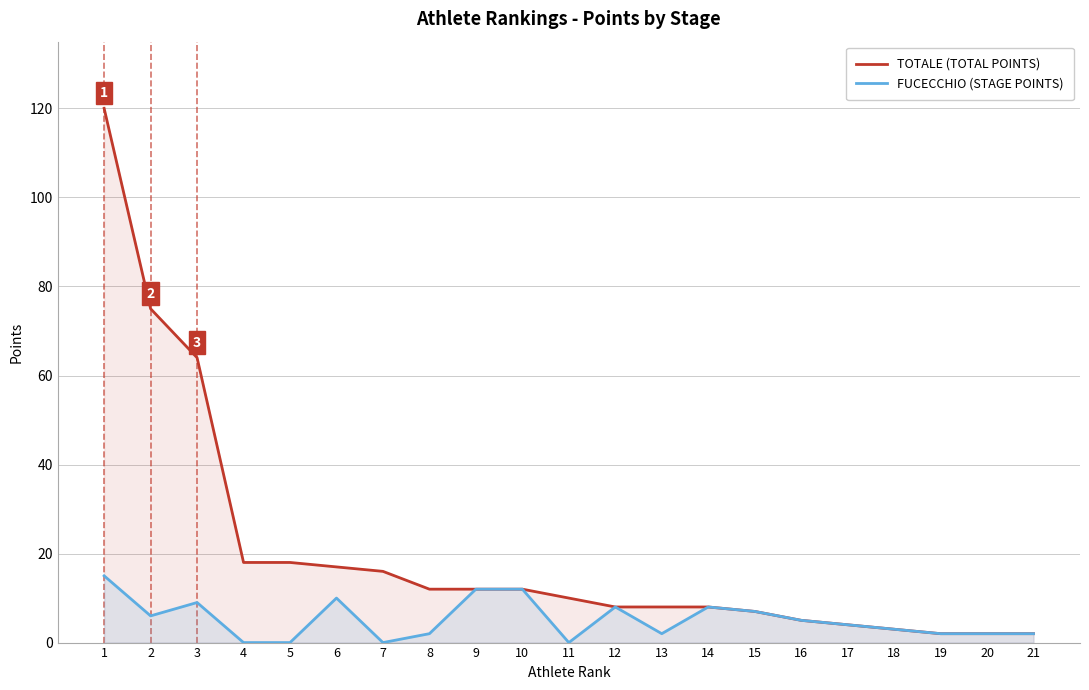

What is the difference between the maximum and minimum values in the TOTALE (TOTAL POINTS) series?

118